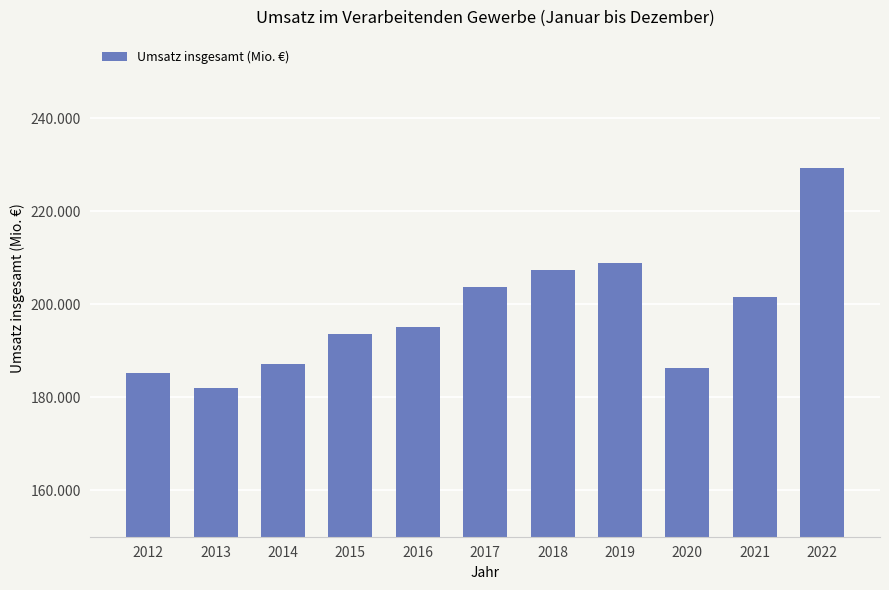

Reading left to right, what are all the values shown in this chart?

185307	181987	187149	193600	195018	203675	207395	208802	186345	201581	229394